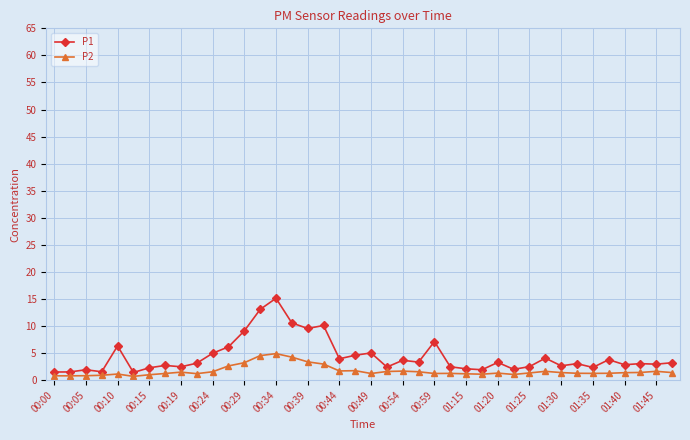

How many lines are shown in the chart?

2